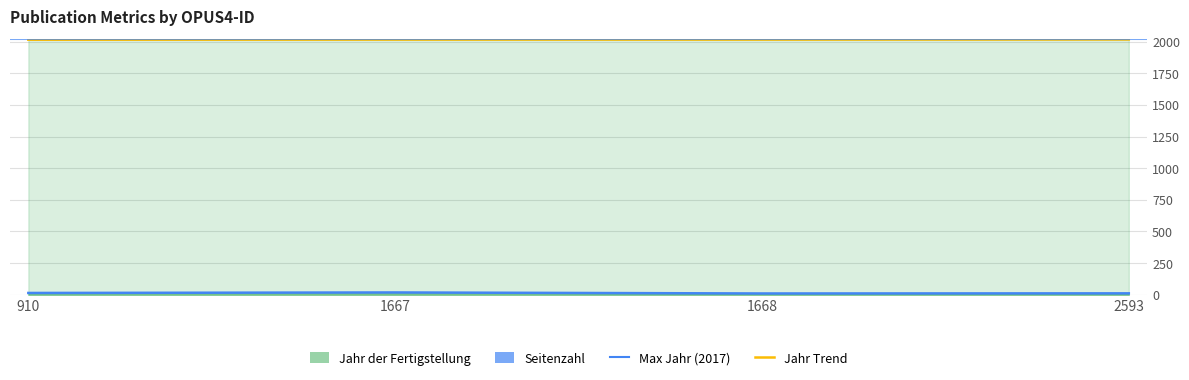

Which series has the largest total across all categories?

Jahr der Fertigstellung